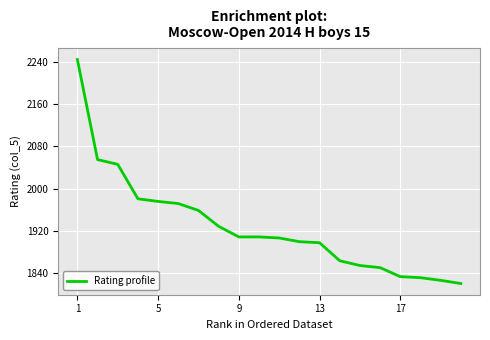

What is the greatest value displayed?

2244